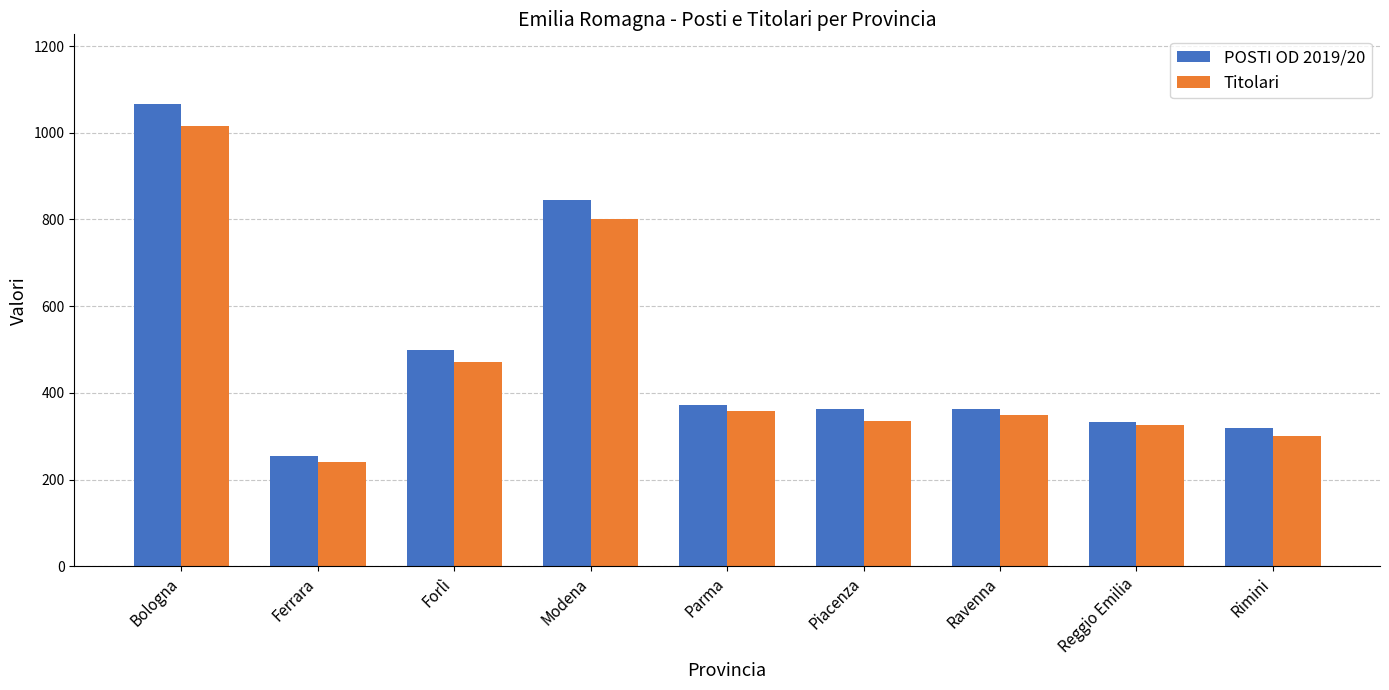

What is the label of the 4th bar from the left?

Modena